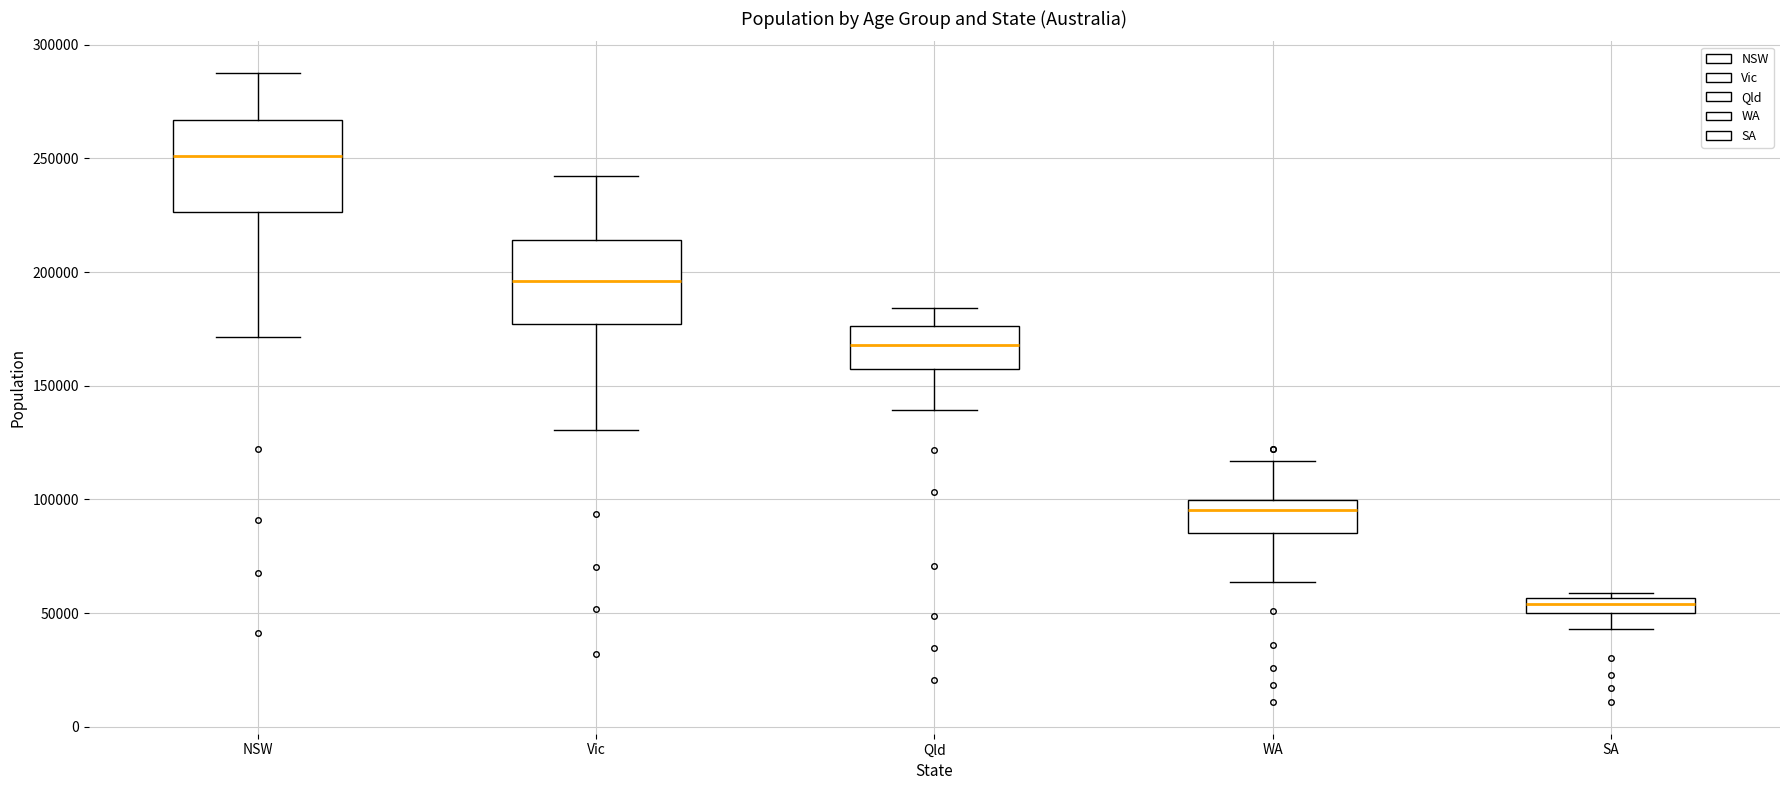

Which box has the highest median line?

NSW